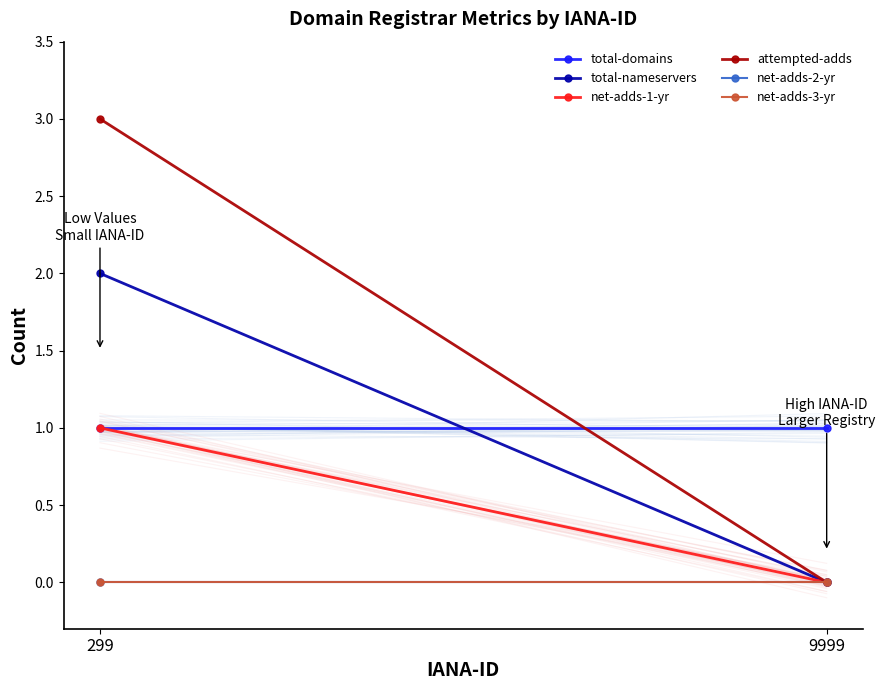

Which series has the largest range (max minus min)?

attempted-adds